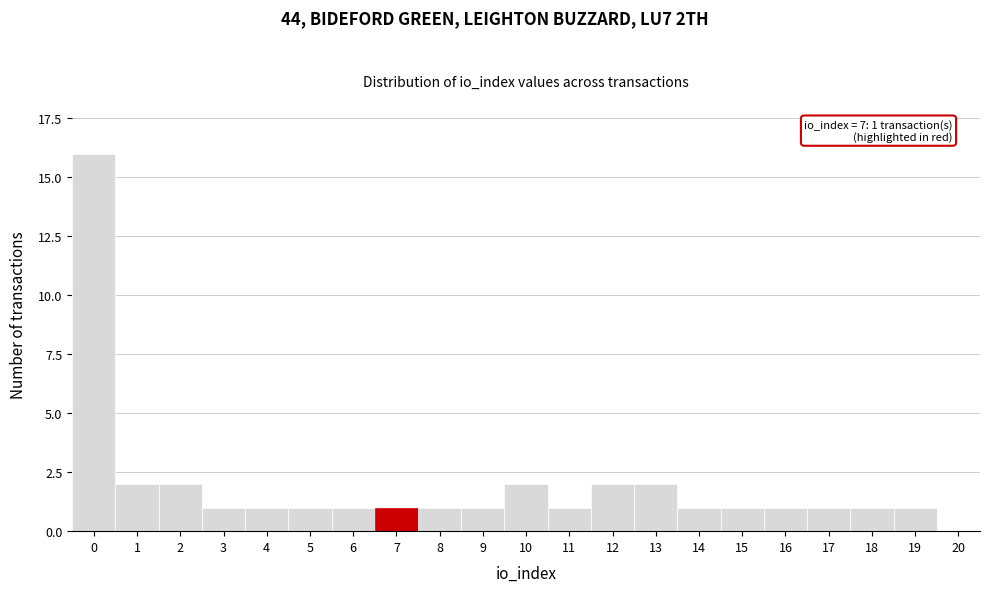

Reading left to right, extract all data points from this chart.

0=16	1=2	2=2	3=1	4=1	5=1	6=1	7=1	8=1	9=1	10=2	11=1	12=2	13=2	14=1	15=1	16=1	17=1	18=1	19=1	20=0